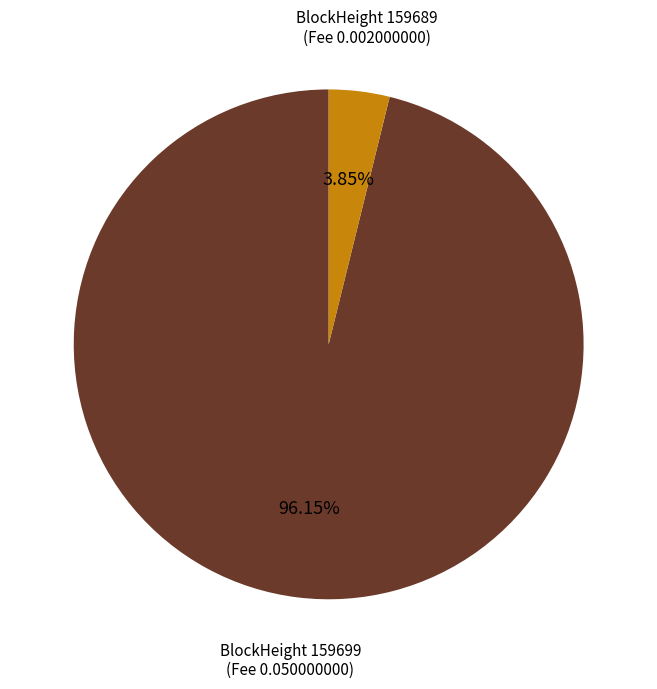

Does any single category account for the majority?

Yes